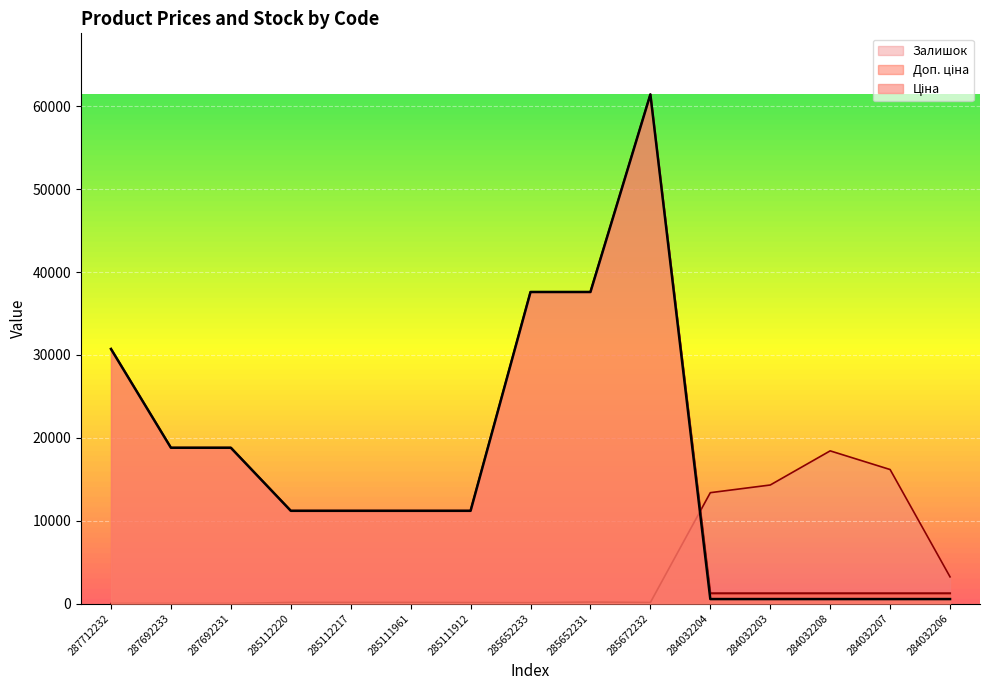

True or false: Залишок has a value of 100.3 at 285652233.

True